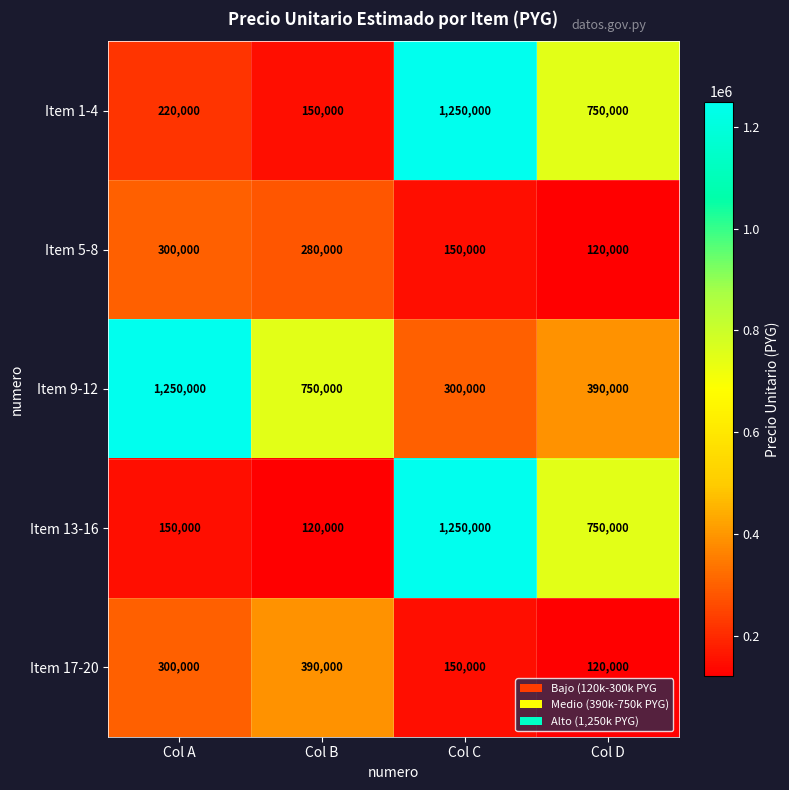

Count the number of categories in the chart.

4